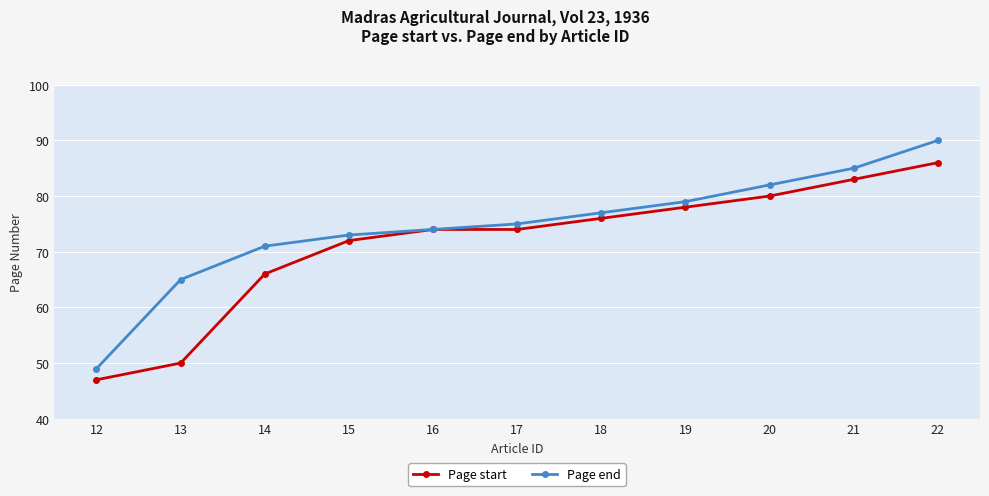

How many lines are shown in the chart?

2